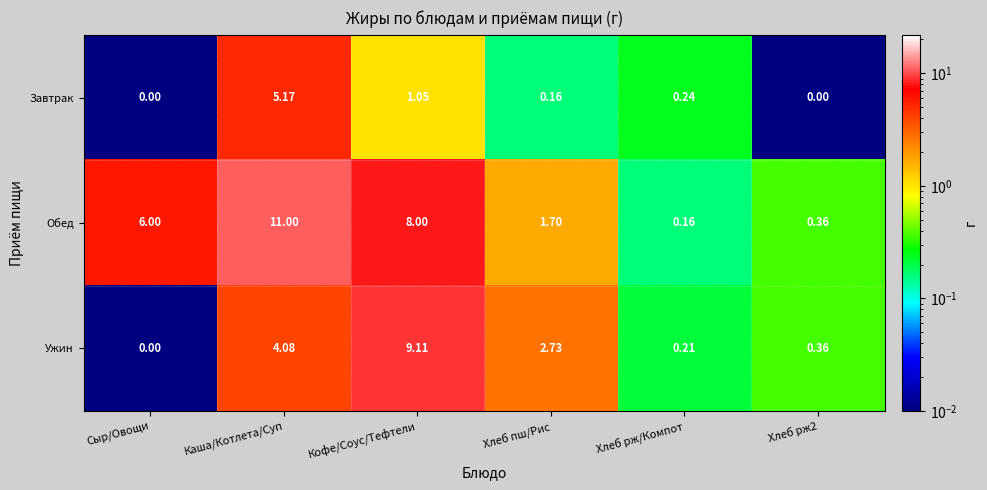

Which series changed the most between Хлеб пш/Рис and Хлеб рж/Компот?

Ужин